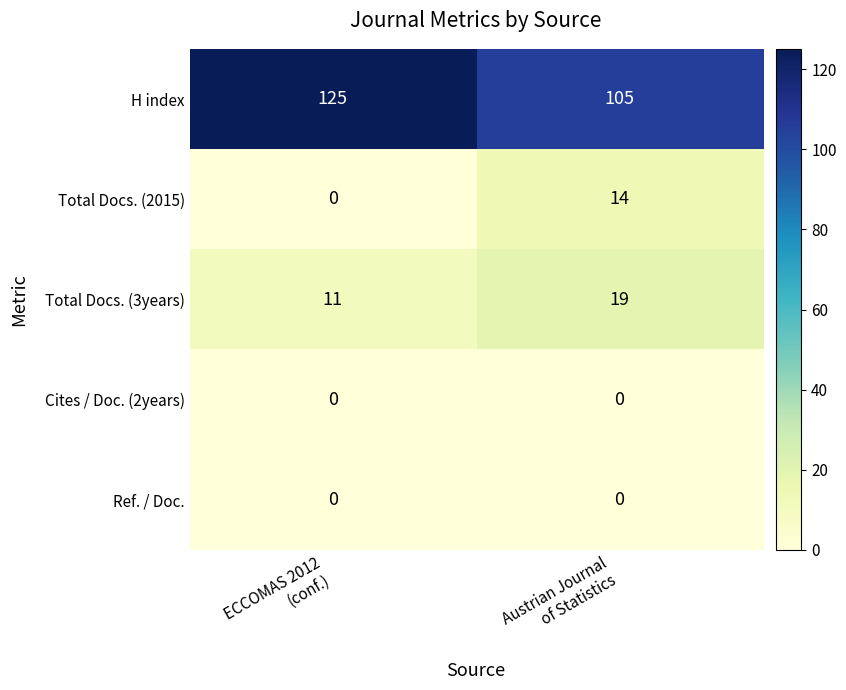

Reading right to left, extract all data points from this chart.

H index: 105	125
Total Docs. (2015): 14	0
Total Docs. (3years): 19	11
Cites / Doc. (2years): 0	0
Ref. / Doc.: 0	0